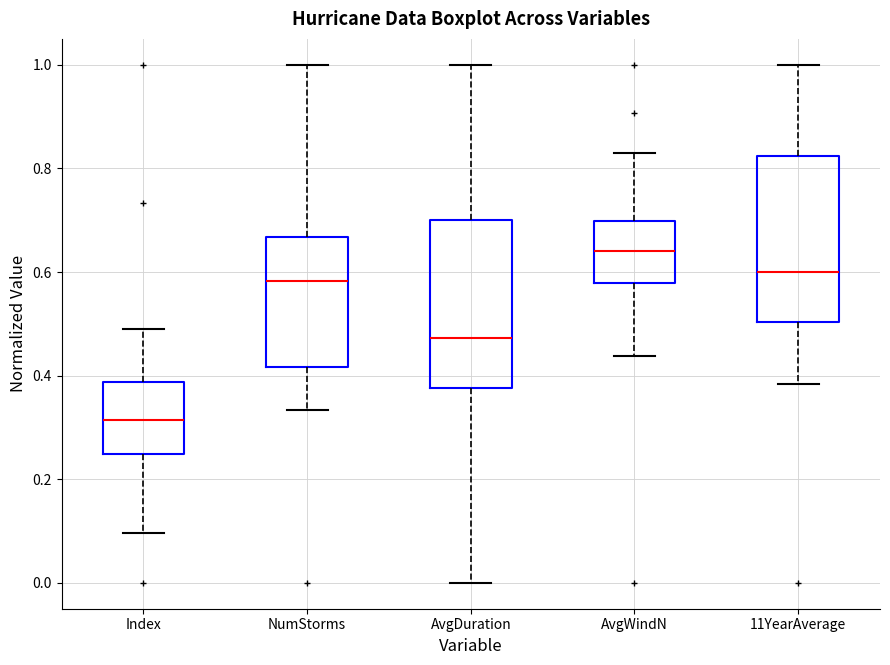

Reading left to right, read every box against the y-axis: the position of its median line, the range the box covers, and the ends of its whiskers. The values are not printed on the chart, so give them approximately, as read against the axis.

Index: median 0.32, box 0.24 to 0.38, whiskers 0.10 to 0.48
NumStorms: median 0.58, box 0.42 to 0.66, whiskers 0.34 to 1.00
AvgDuration: median 0.48, box 0.38 to 0.70, whiskers 0.00 to 1.00
AvgWindN: median 0.64, box 0.58 to 0.70, whiskers 0.44 to 0.84
11YearAverage: median 0.60, box 0.50 to 0.82, whiskers 0.38 to 1.00